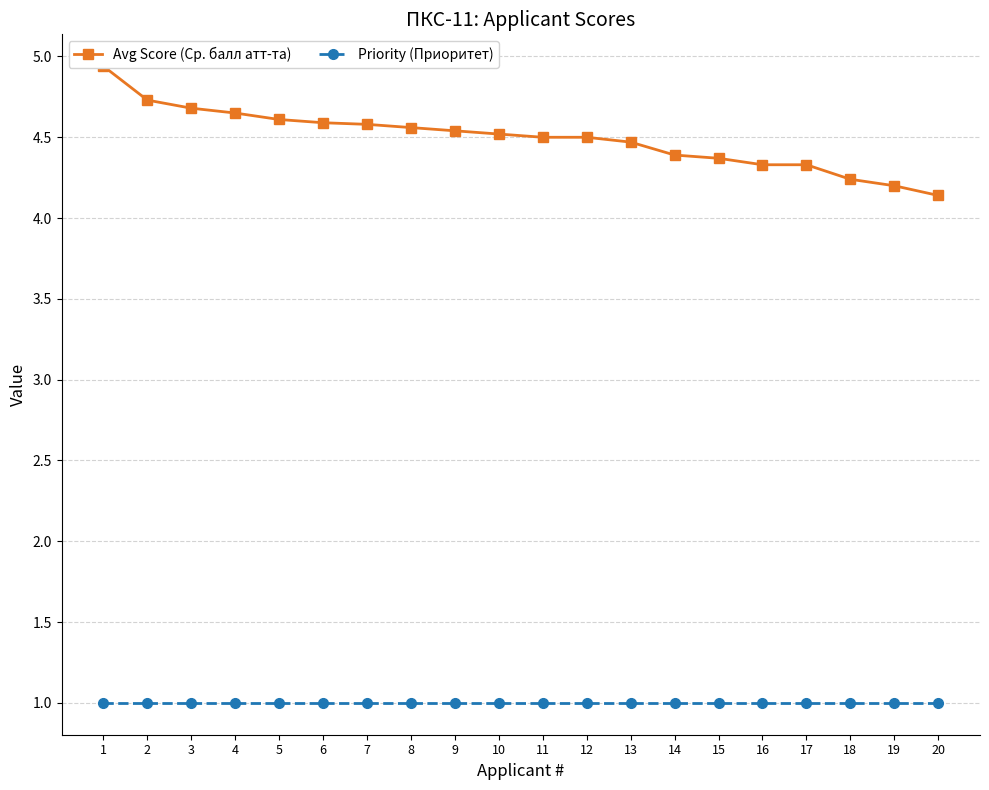

True or false: Priority (Приоритет) and Avg Score (Ср. балл атт-та) intersect in this chart.

False